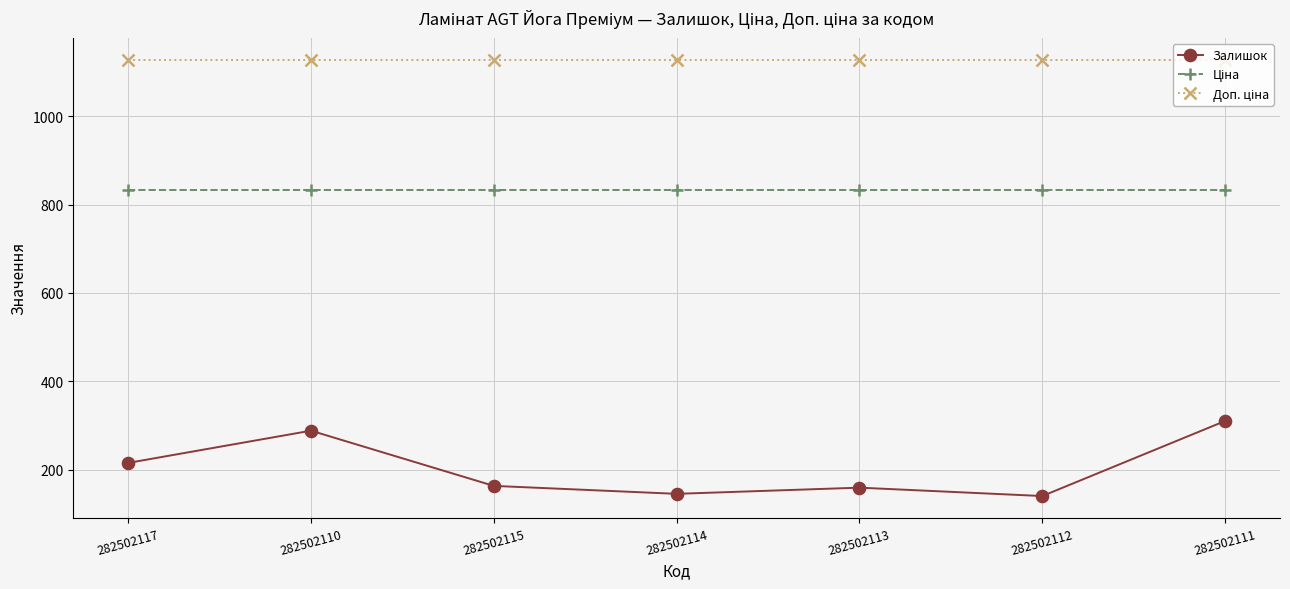

What is the greatest value displayed?

1128.0